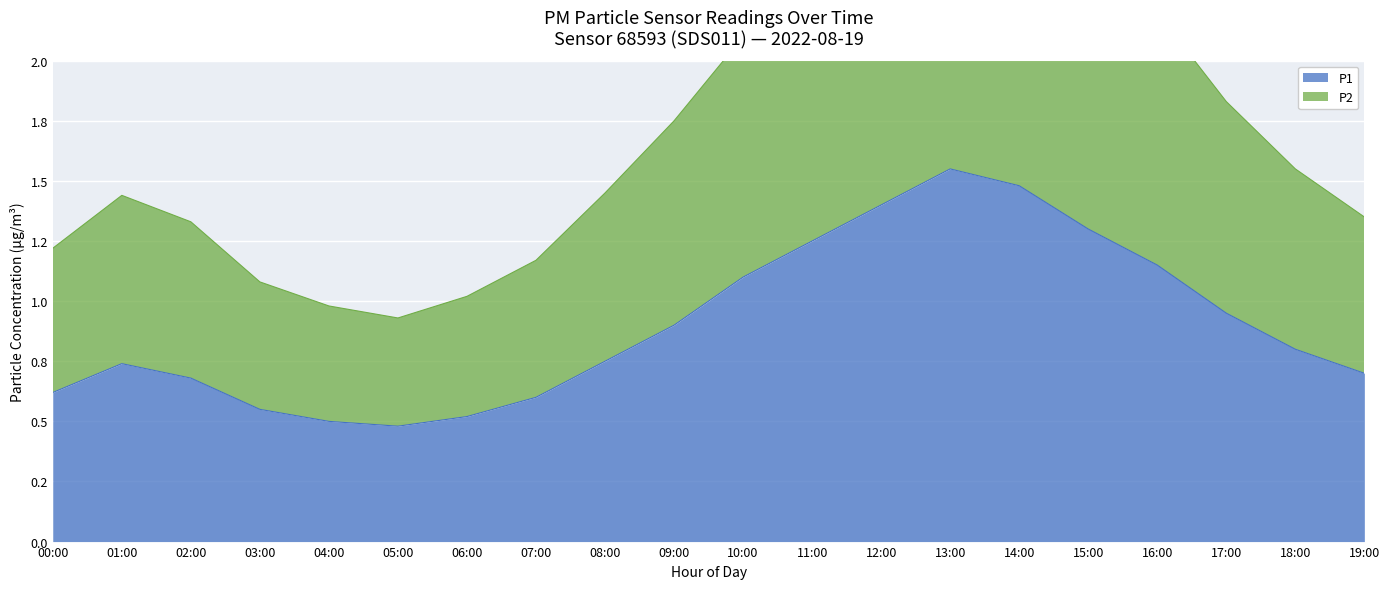

How many data points in P2 are less than 1?

2